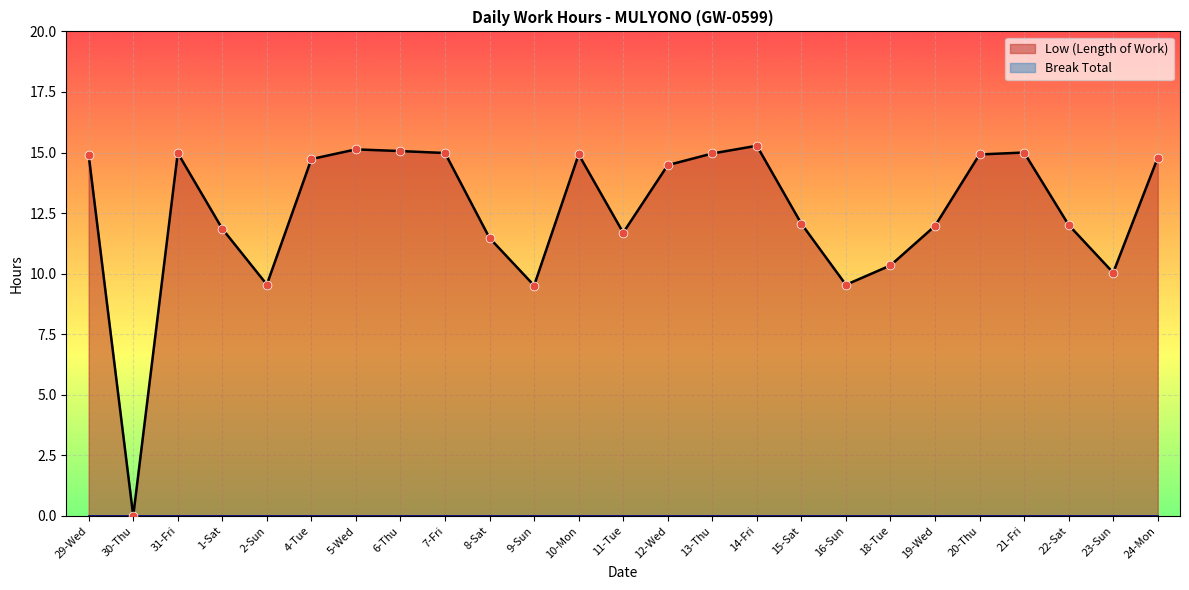

Which has a higher value, 13-Thu or 19-Wed?

13-Thu